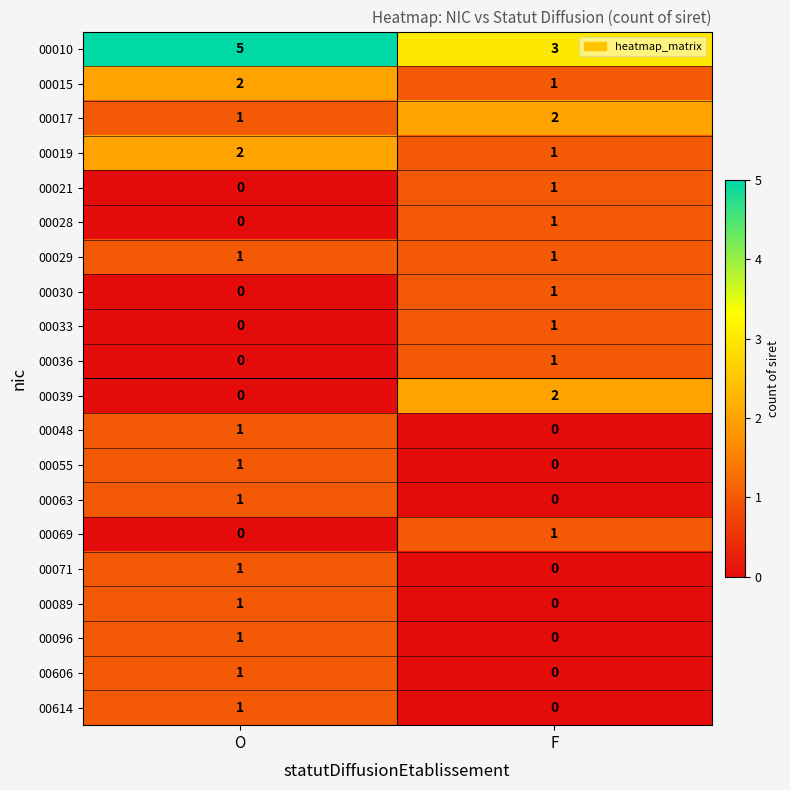

Which series has the largest total across all categories?

00010